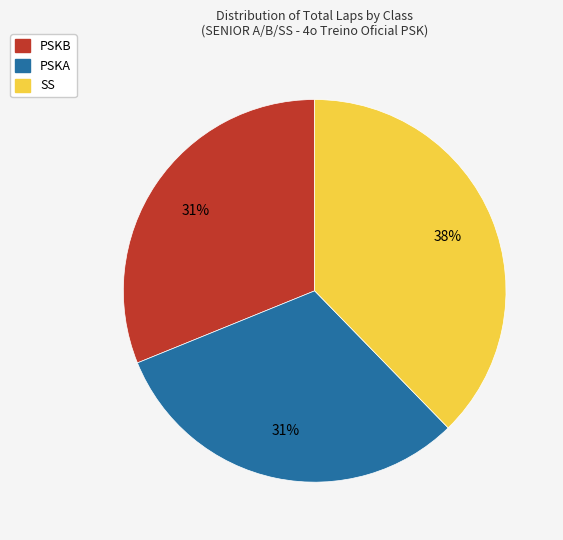

Does any single category account for the majority?

No